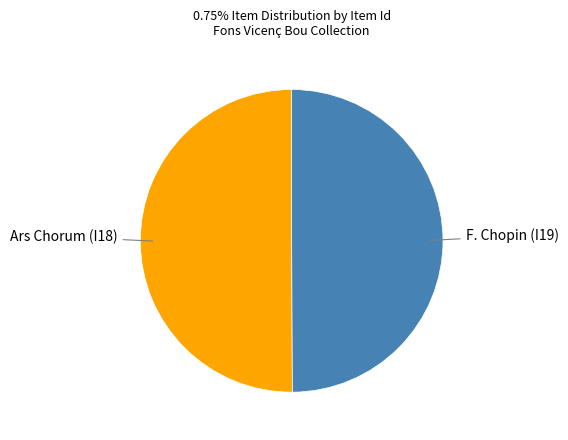

How many slices are in this pie chart?

2